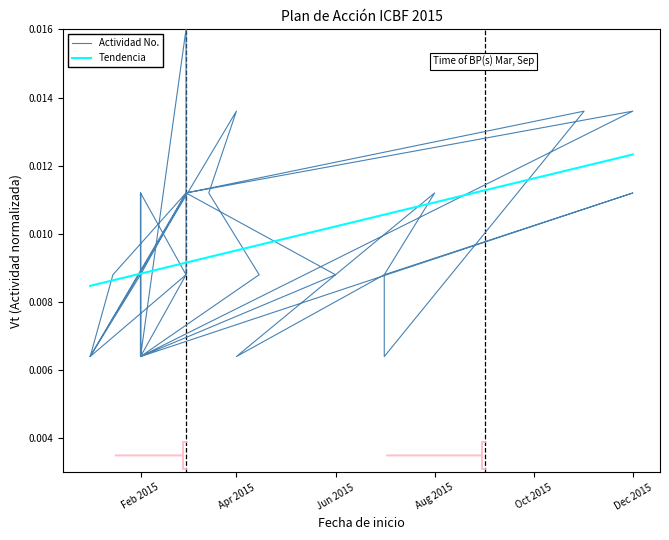

At which category does the data reach its first local peak?

2015-03-01